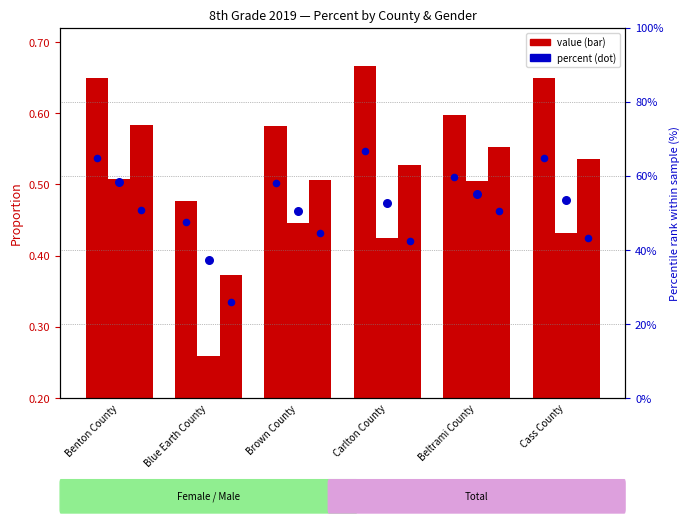

At which category is the sum across all series the highest?

Benton County